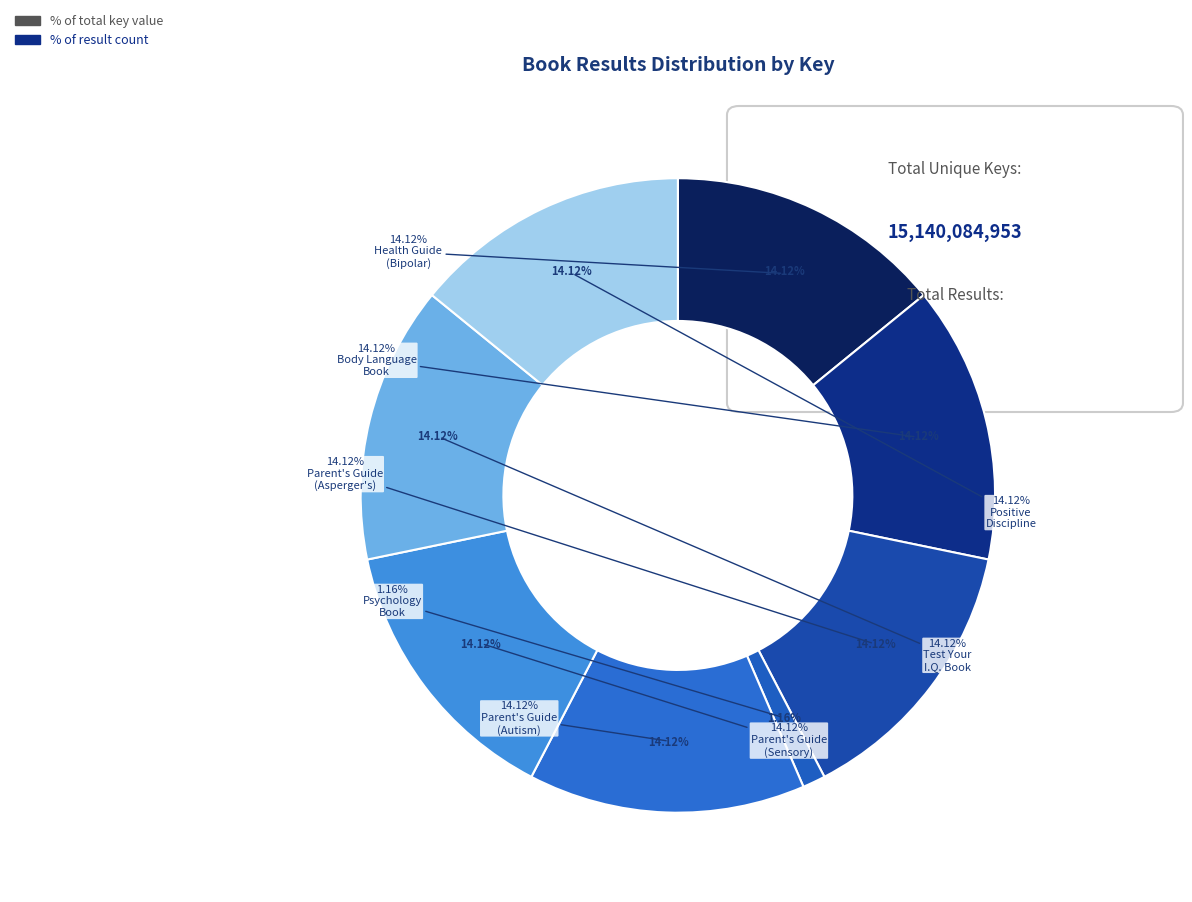

Rank the categories by value from lowest to highest.

Everything Psychology Book, Everything Body Language Book, Everything Parent's Guide (Positive Discipline), Everything Health Guide to Adult Bipolar, Everything Test Your I.Q. Book, Everything Parent's Guide (Autism), Everything Parent's Guide (Asperger's), Everything Parent's Guide (Sensory)